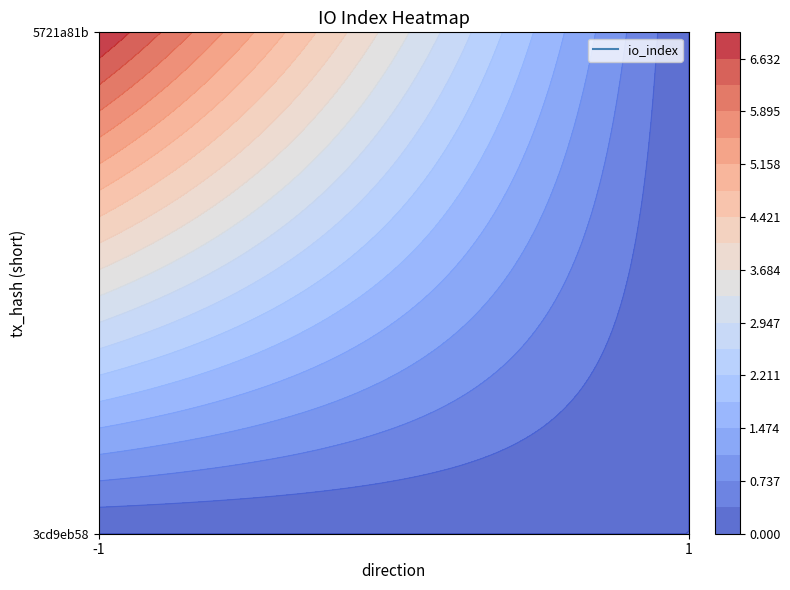

Is the value of 3cd9eb58 at io_index greater than the value of 5721a81b at io_index?

No